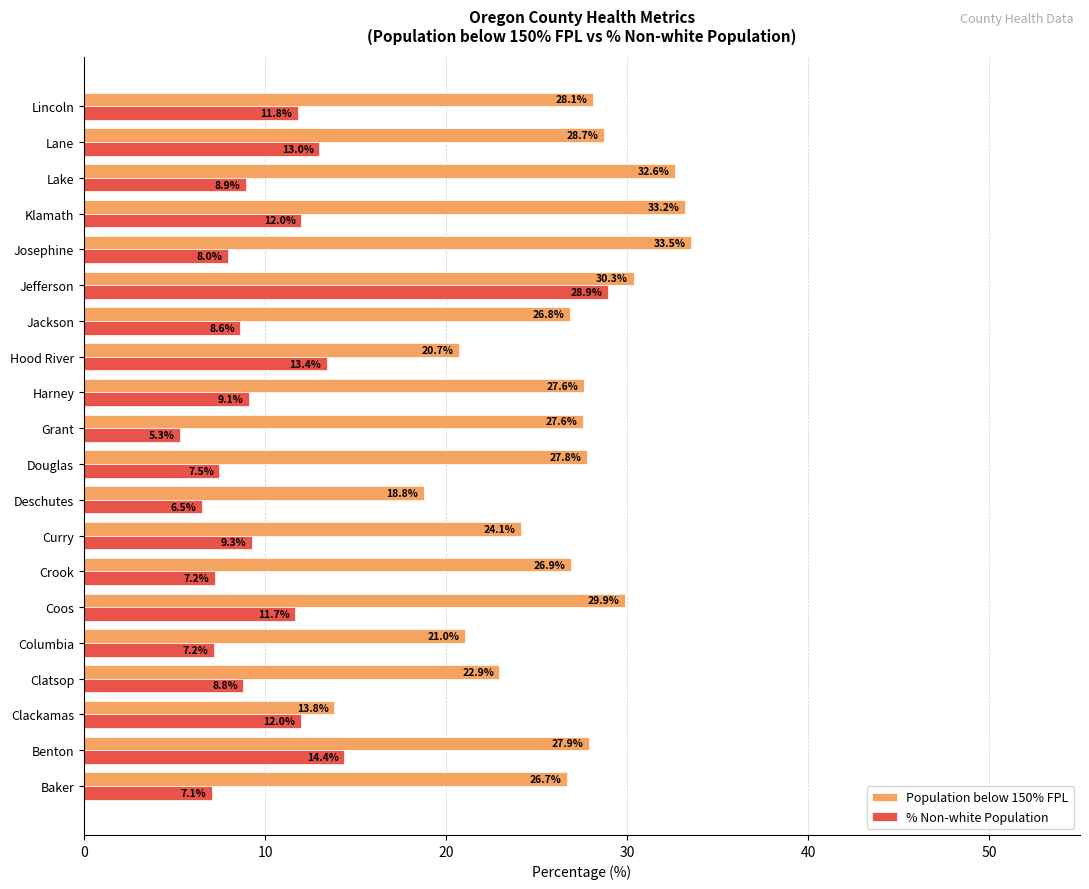

At Grant, list the series in order from largest to smallest.

Population below 150% FPL, % Non-white Population